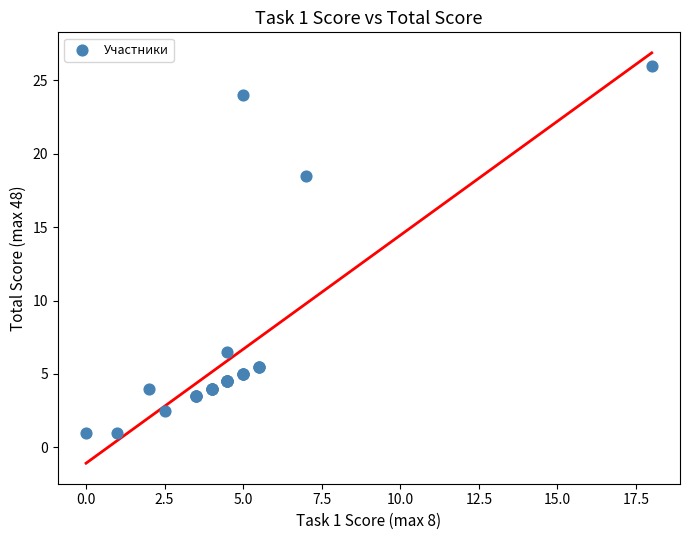

What Y value in the scatter plot is closest to 13?

18.5